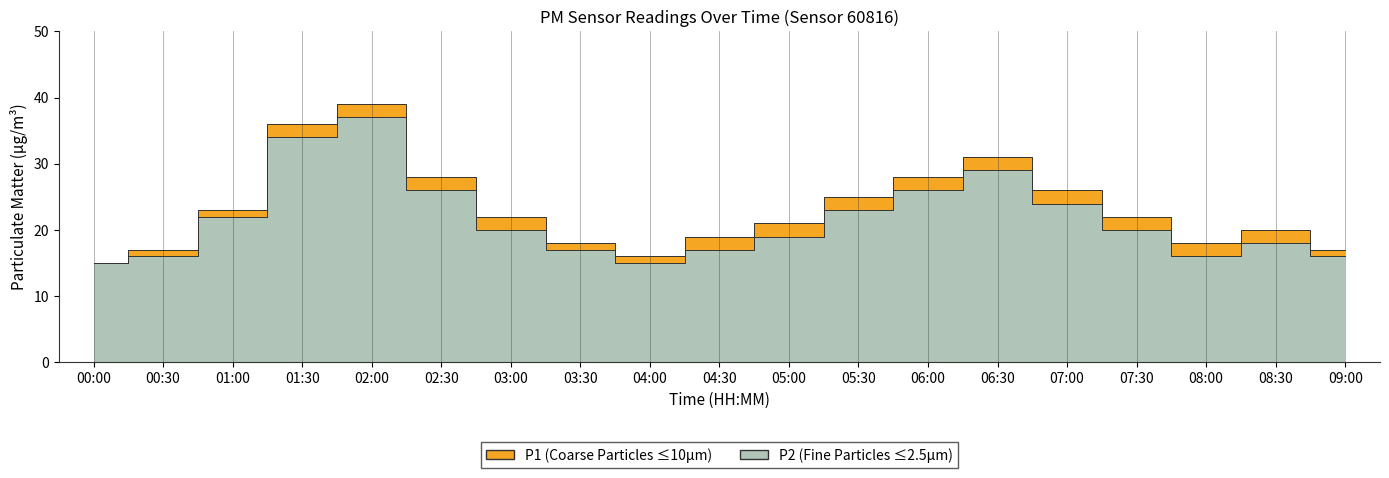

The value of P1 at 00:00 is 15. True or false?

True